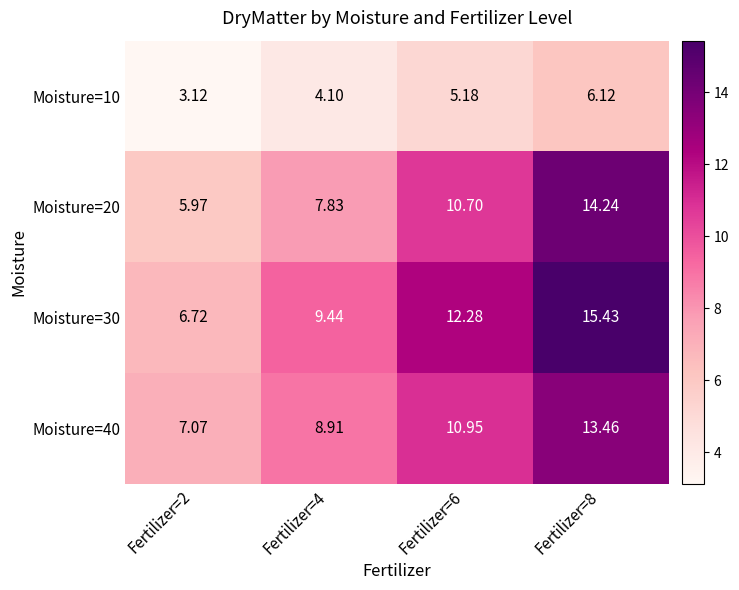

Is the value of Moisture=10 at Fertilizer=8 greater than the value of Moisture=30 at Fertilizer=4?

No